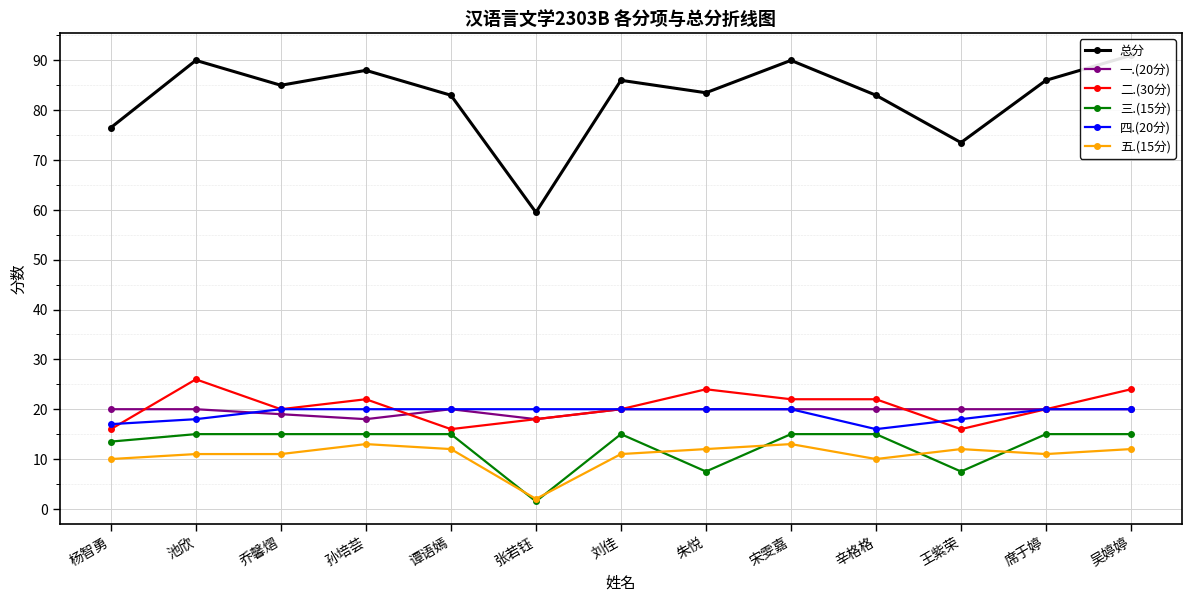

What is the sum of all 二.(30分) values?

266.0